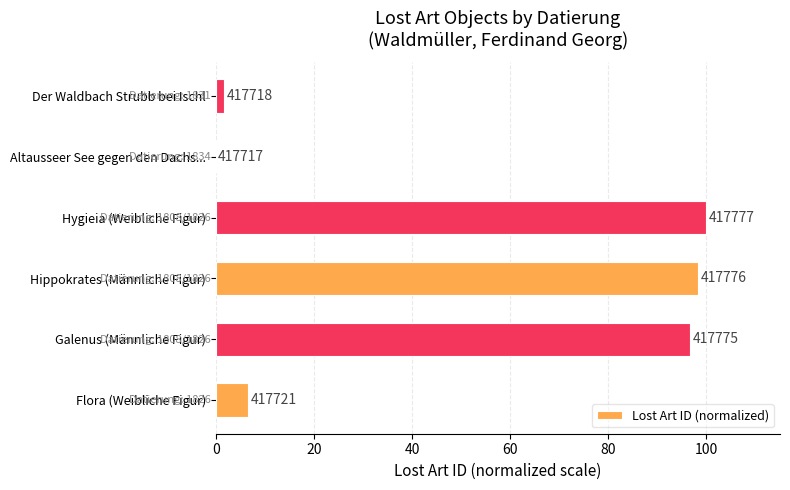

Does the chart contain stacked bars?

No